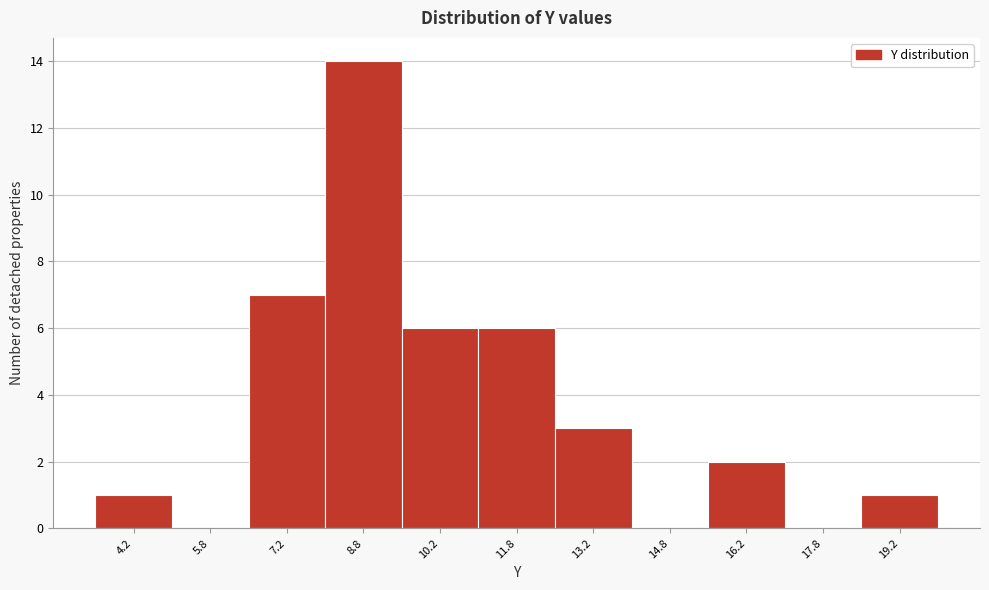

Reading left to right, transcribe this chart: for each bar, give the range it covers on the x-axis and its height. Neither the bar edges nor the heights are printed on the chart, so give them approximately, as read against the axes.

3.5 to 5.0: 1
5.0 to 6.5: 0
6.5 to 8.0: 7
8.0 to 9.5: 14
9.5 to 11.0: 6
11.0 to 12.5: 6
12.5 to 14.0: 3
14.0 to 15.5: 0
15.5 to 17.0: 2
17.0 to 18.5: 0
18.5 to 20.0: 1